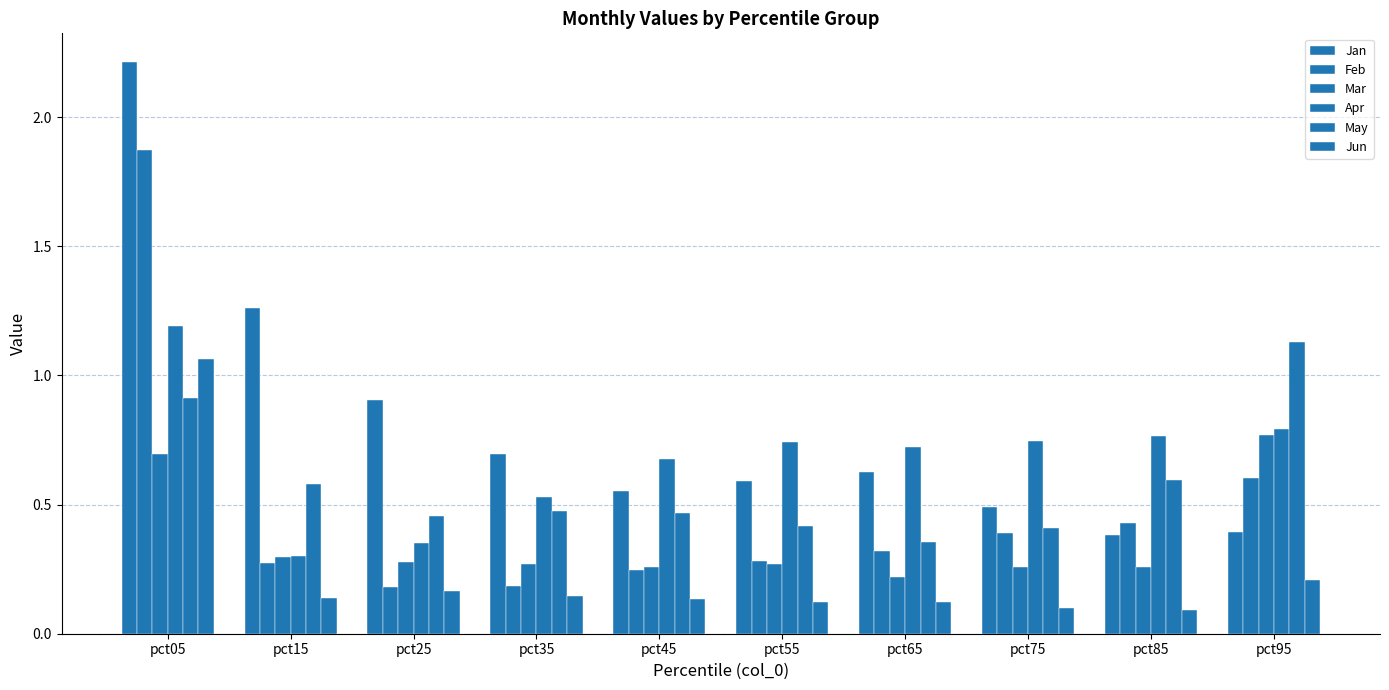

What value does the Apr series have at pct95?

0.8